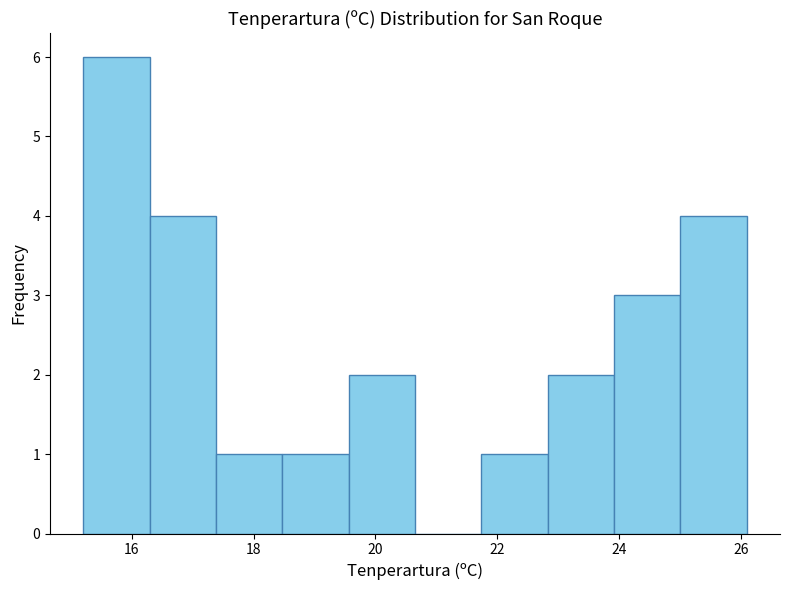

How tall is the bar that spans 17.4 to 18.4 on the x-axis? Neither the bar edges nor the heights are printed on the chart, so give them approximately, as read against the axes.

1